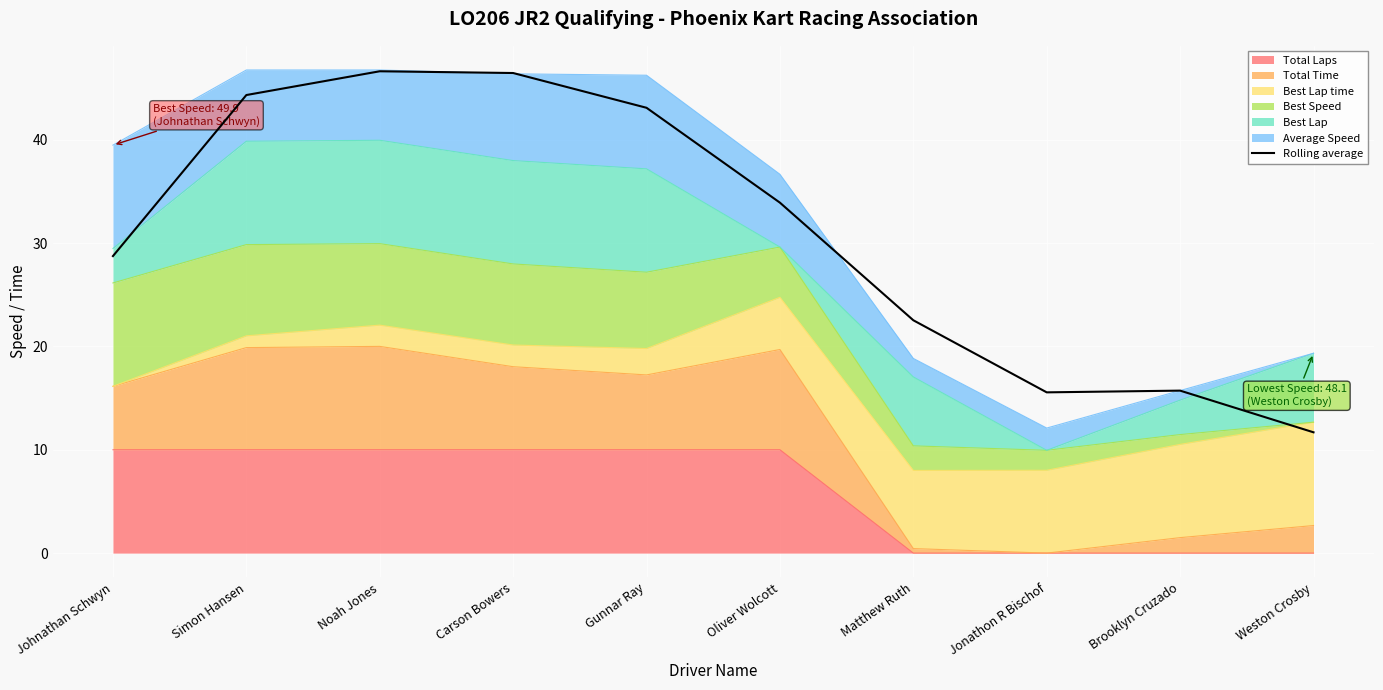

What is the difference between the values at Brooklyn Cruzado and Simon Hansen?

28.6